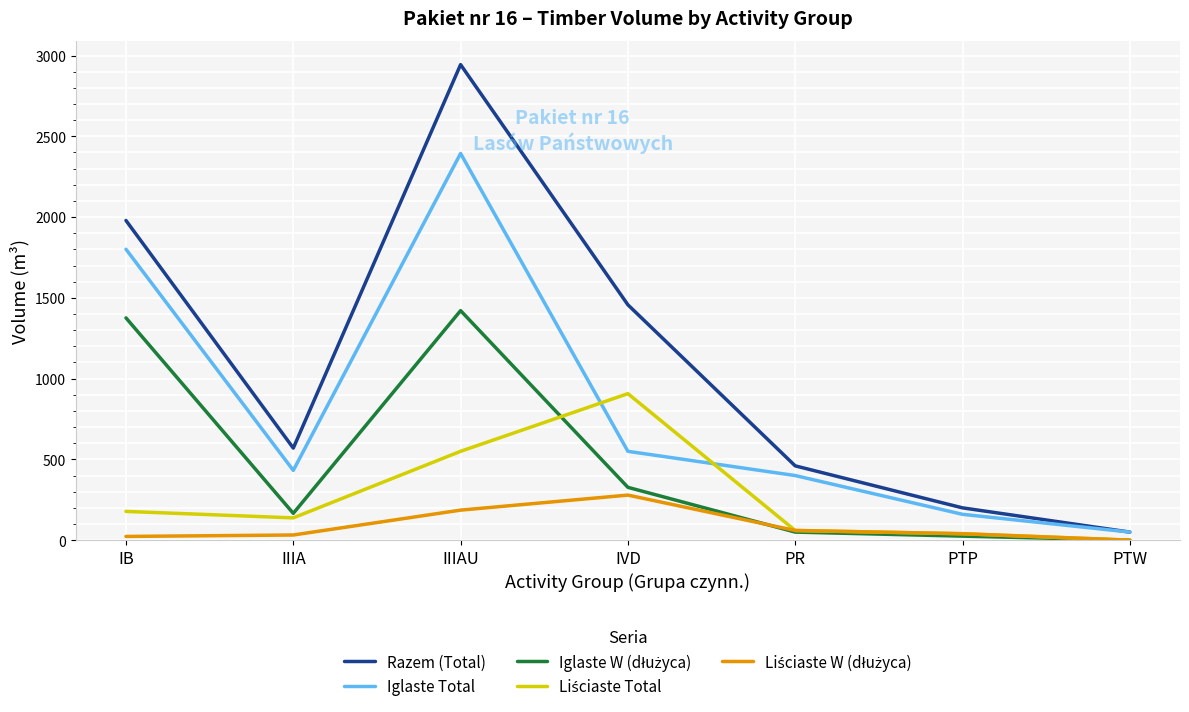

In Razem (Total), how many points are higher than both neighbors (excluding endpoints)?

1